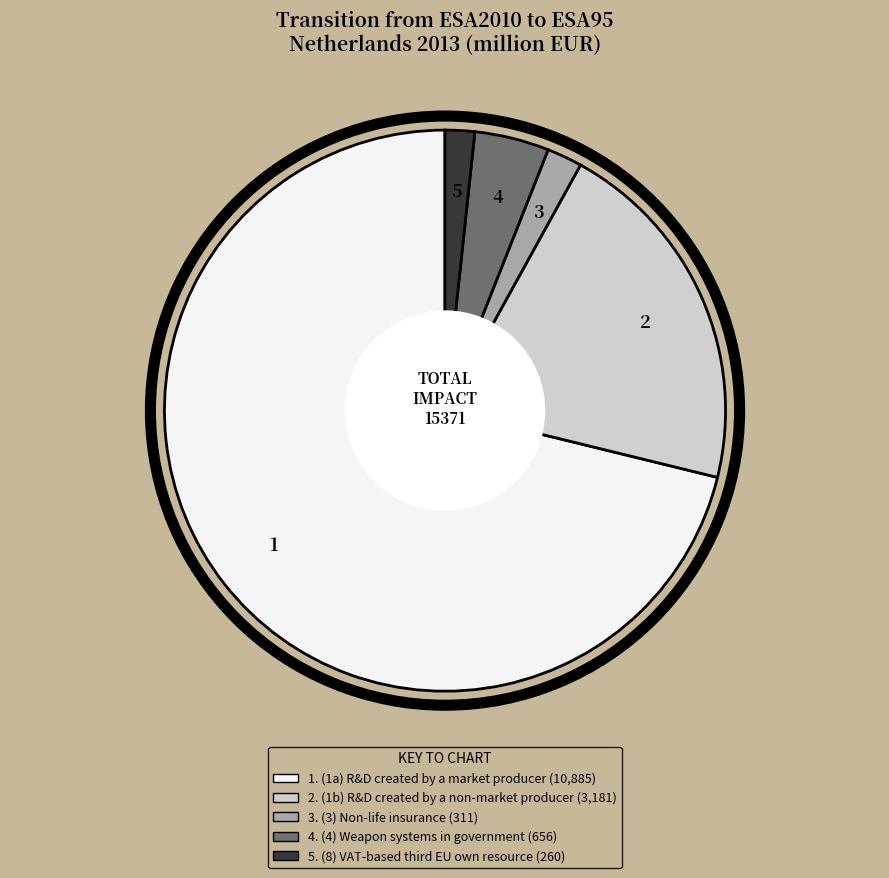

Count the number of slices in the pie.

5